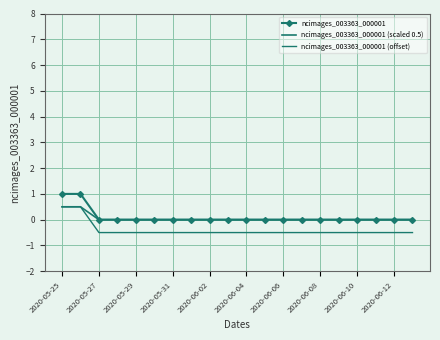

Which series has the largest total across all categories?

ncimages_003363_000001